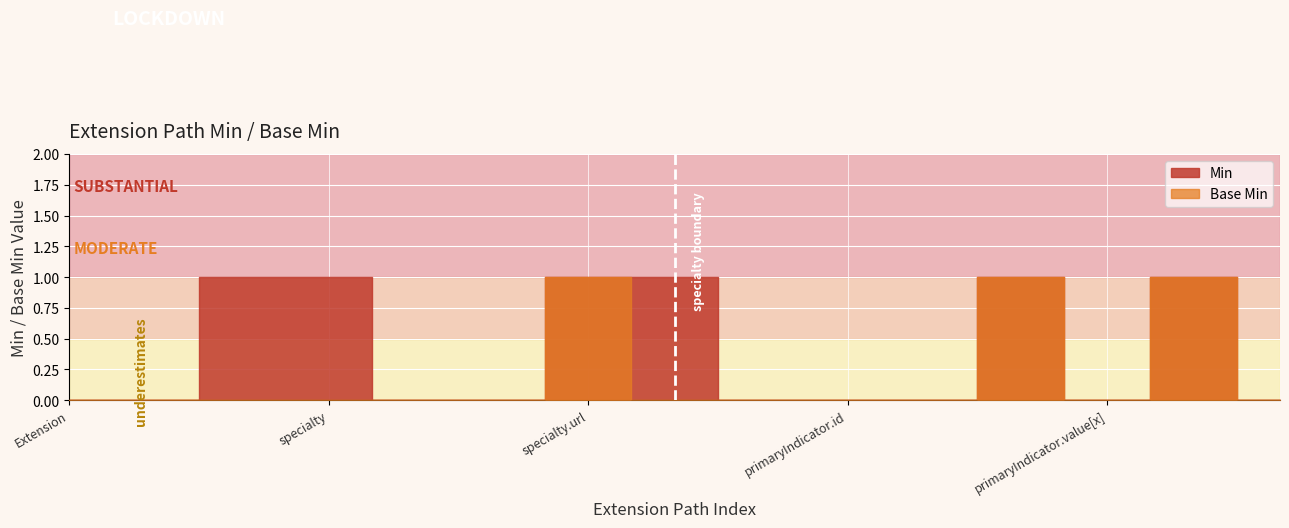

Does the chart display data point markers on the line(s)?

No